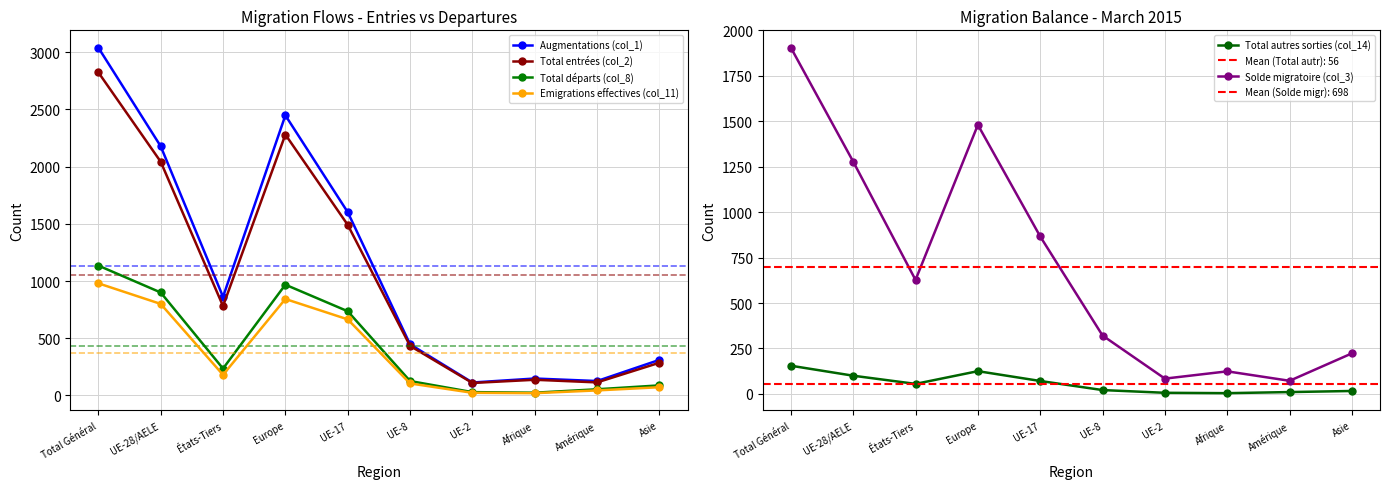

What is the label of the 2nd point from the right?

Amérique